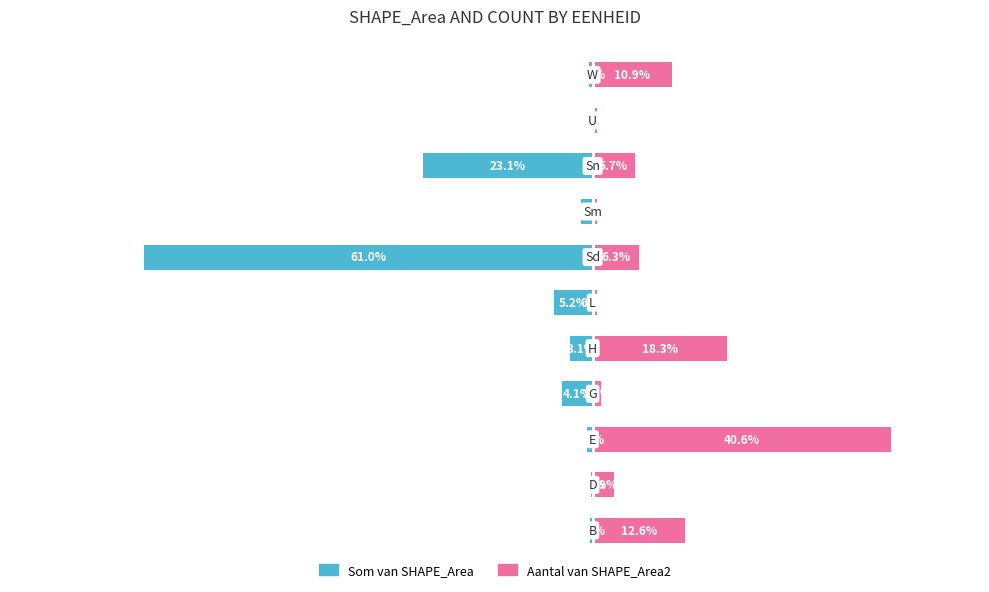

What is the value of the Som van SHAPE_Area bar at the 11th from the left?

-0.5